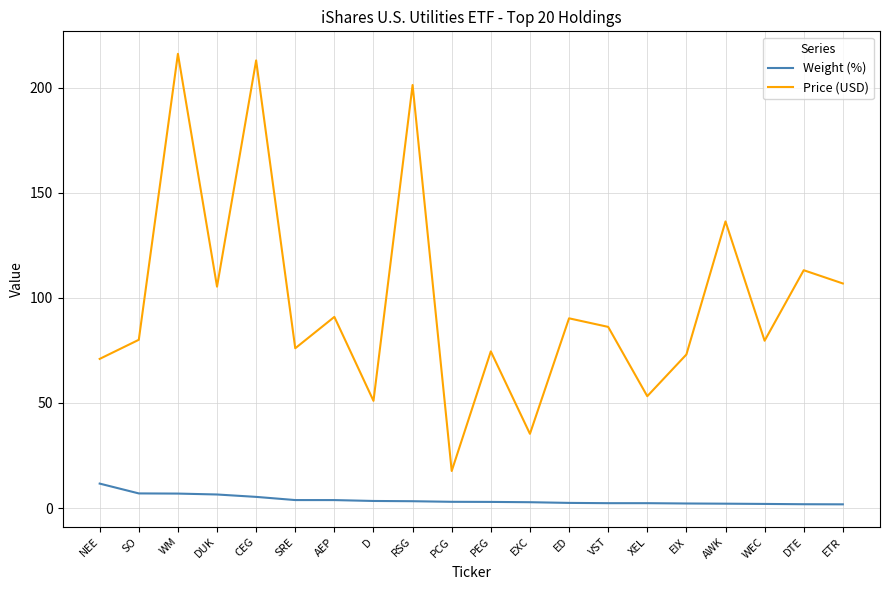

The value of Price (USD) at WM is 216.0. True or false?

True